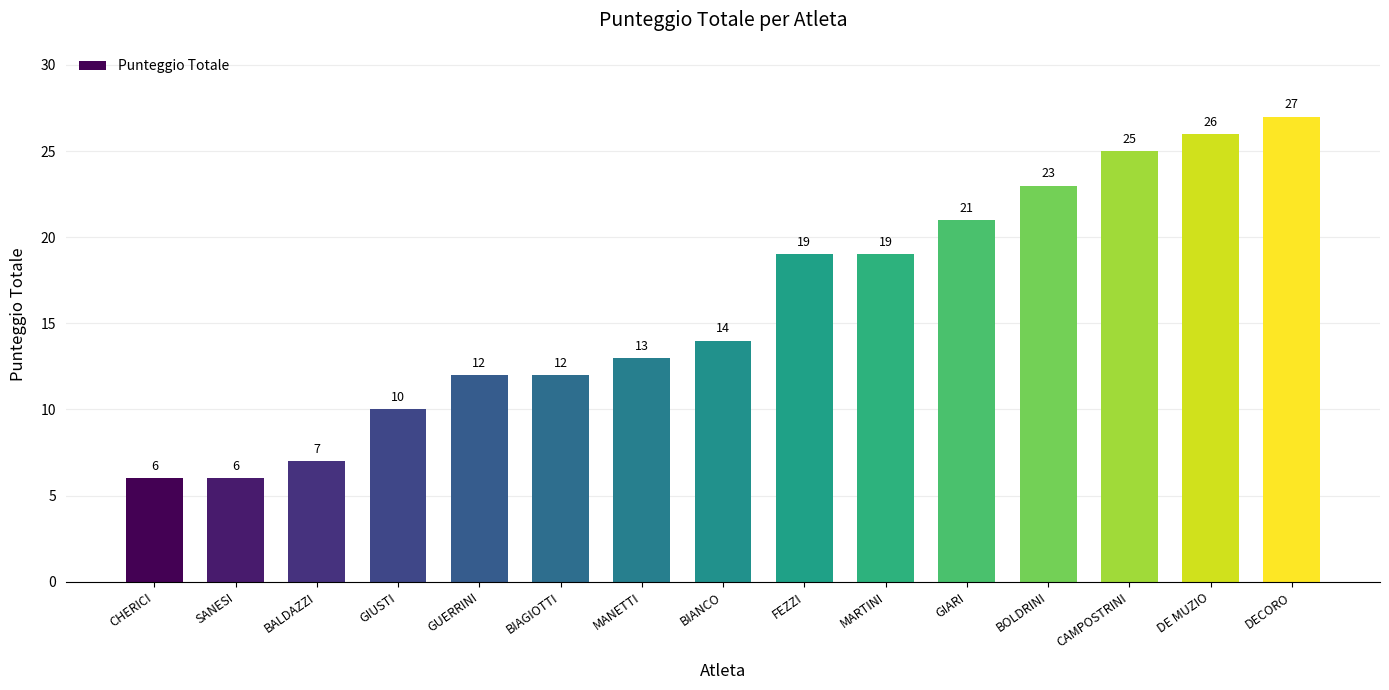

What value does the data have at BOLDRINI, to the nearest 10?

20